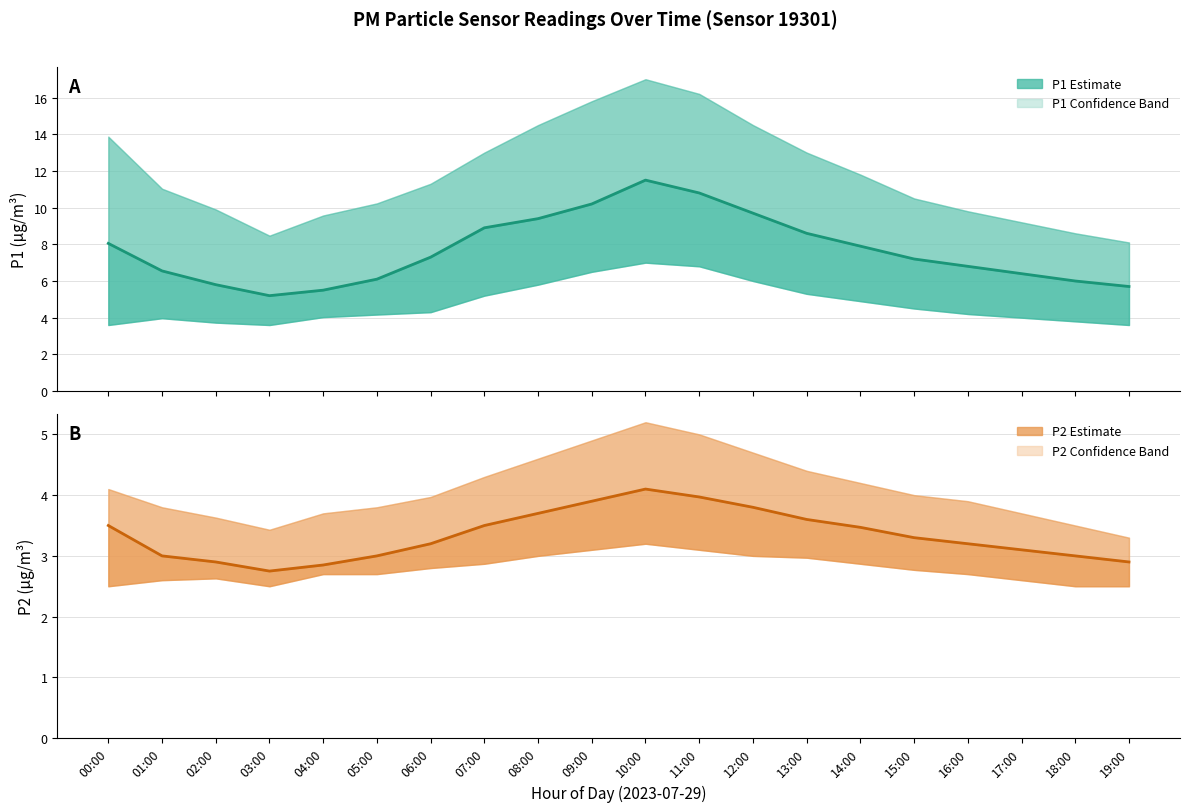

True or false: P2 Estimate and P1 Estimate cross at least once.

False